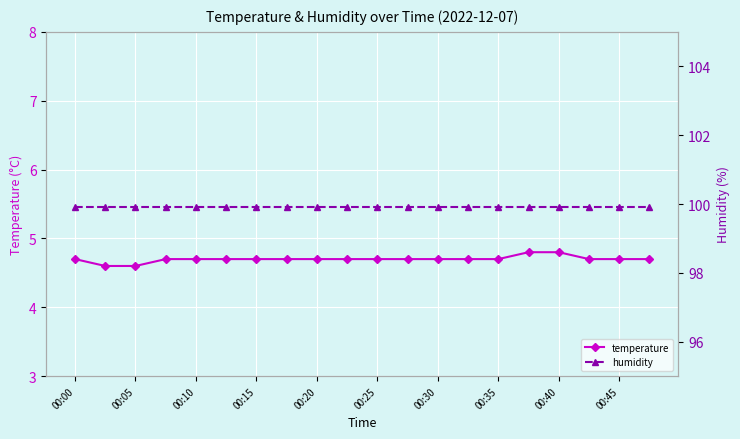

At which label is humidity closest to 99?

00:00